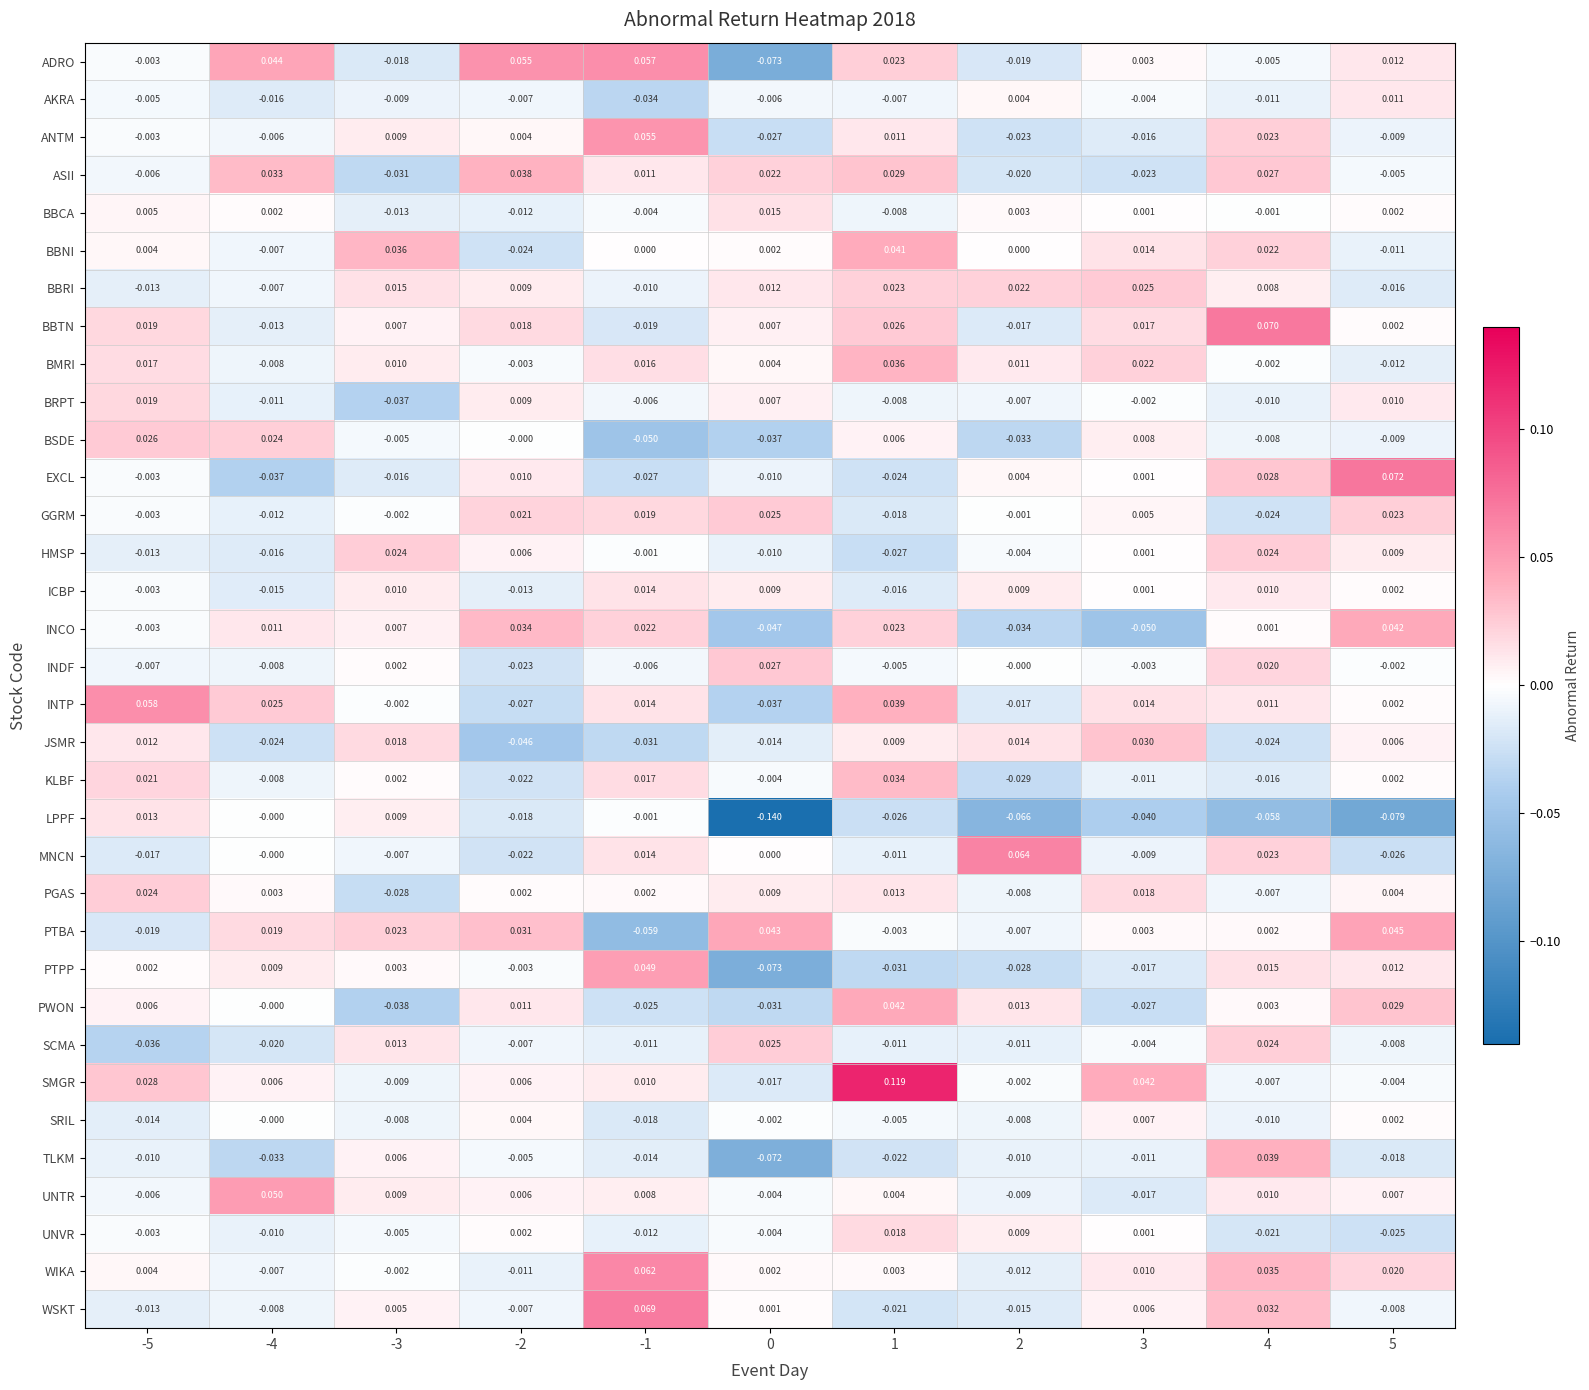

Which series changed the most between -1 and 1?

SMGR